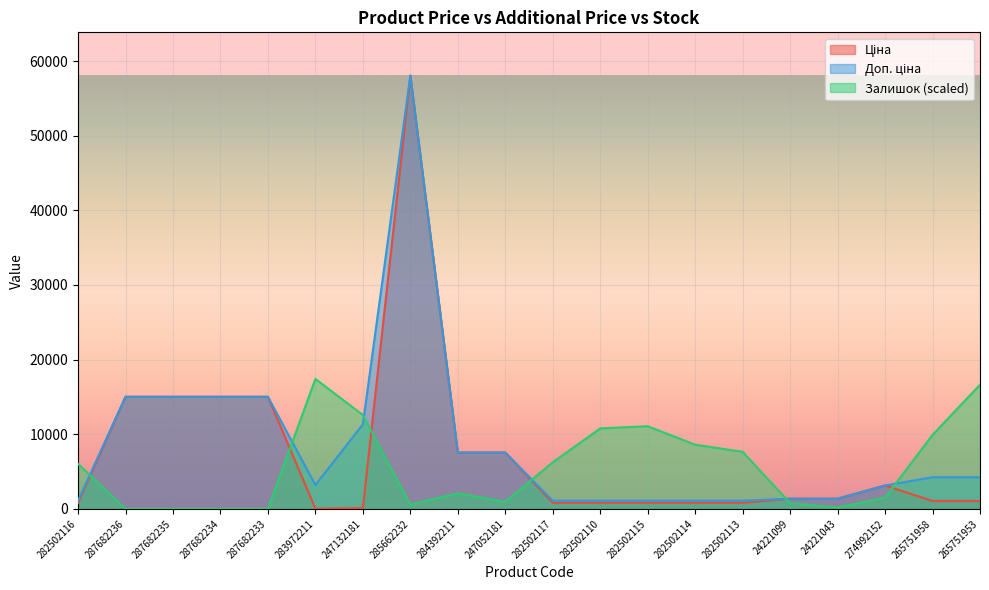

At which category does Залишок reach its first local peak?

283972211